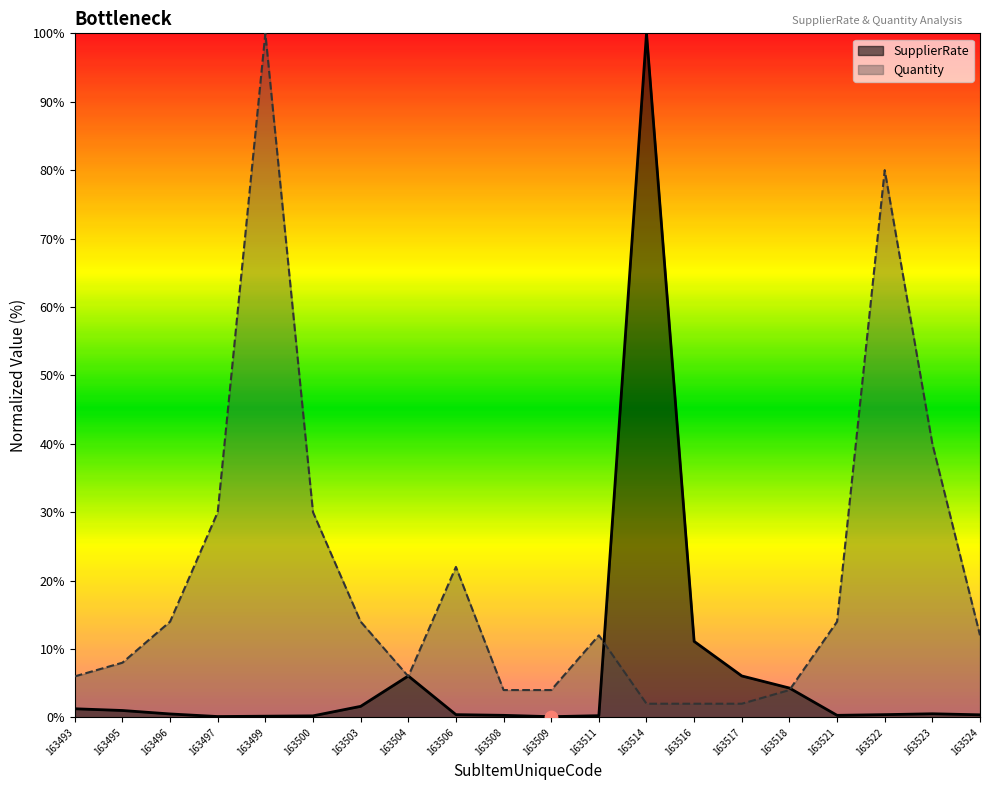

What are all the series names shown in the legend?

SupplierRate, Quantity